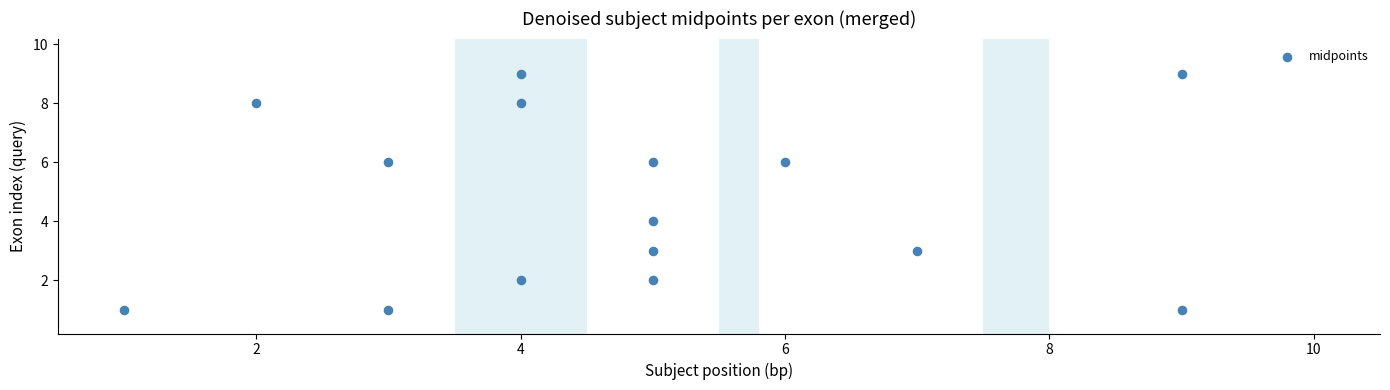

What is the range of Y values (max minus min)?

8